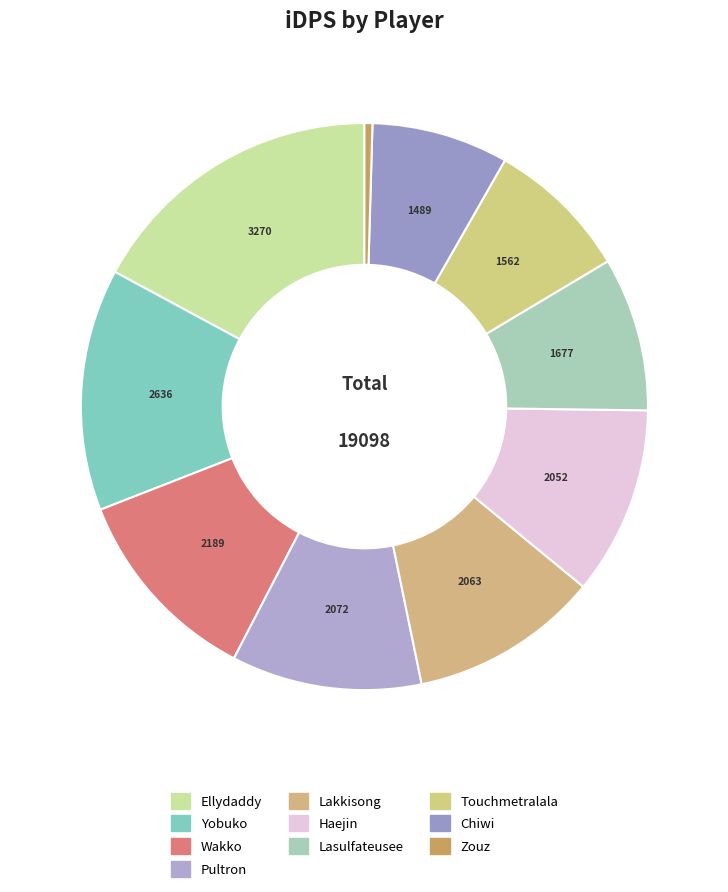

How many slices are in this pie chart?

10